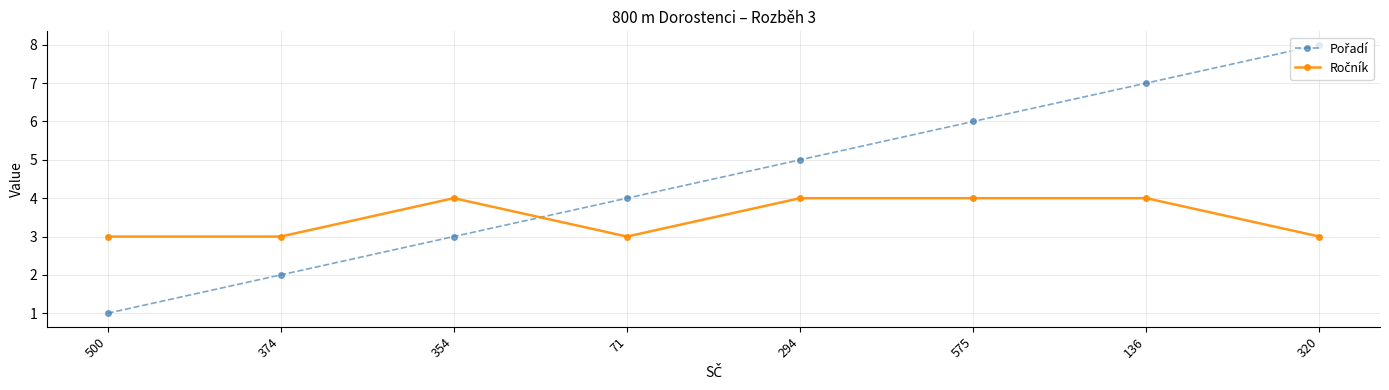

What position from the right is 294?

4